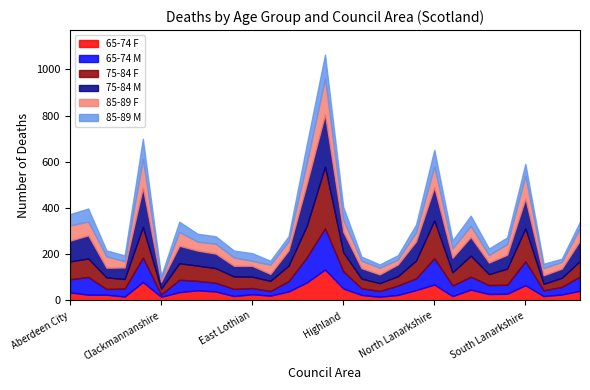

Which category has the highest value in the 75-84 F series?

Glasgow City